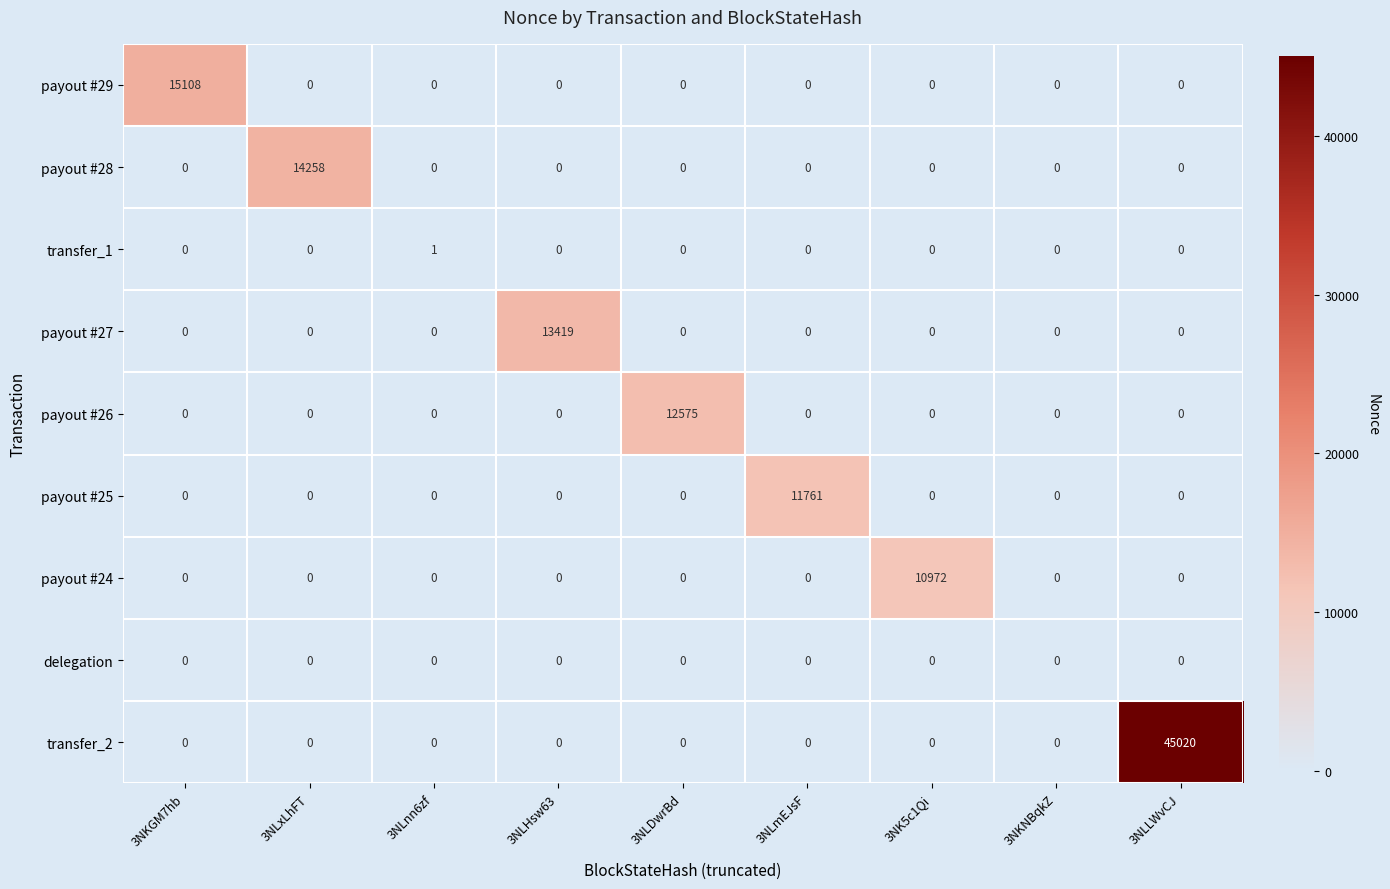

The value of payout #27 at 3NK5c1Qi is 7249. True or false?

False